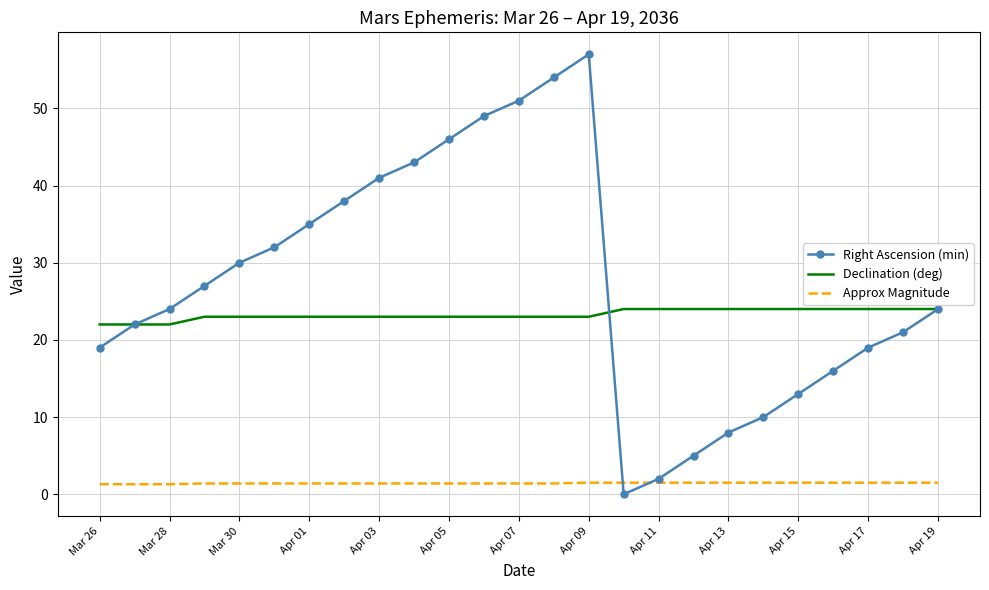

Rank the series by their maximum value, from highest to lowest.

Right Ascension (min), Declination (deg), Approx Magnitude